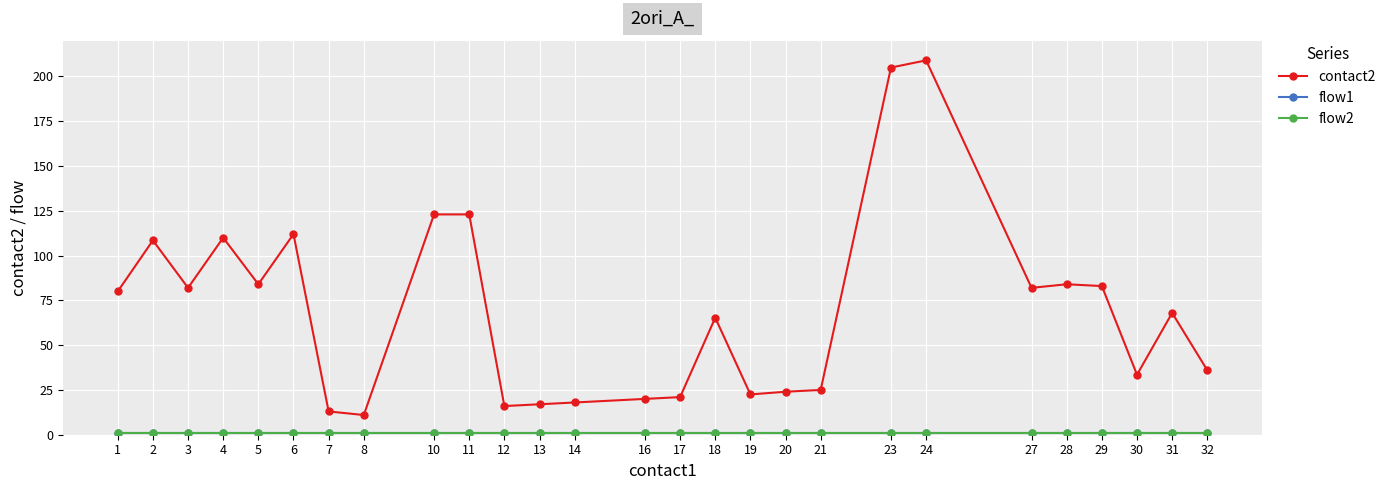

The value of flow1 at 31 is 1.0. True or false?

True